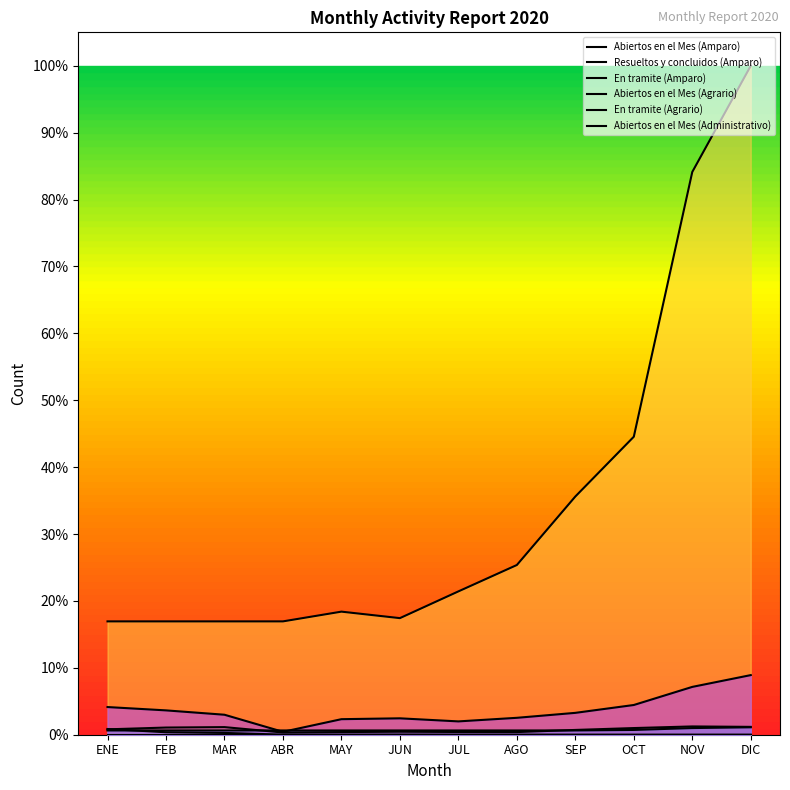

Rank the categories by Abiertos en el Mes (Amparo) value from highest to lowest.

NOV, DIC, MAR, FEB, OCT, ENE, SEP, JUN, JUL, MAY, AGO, ABR